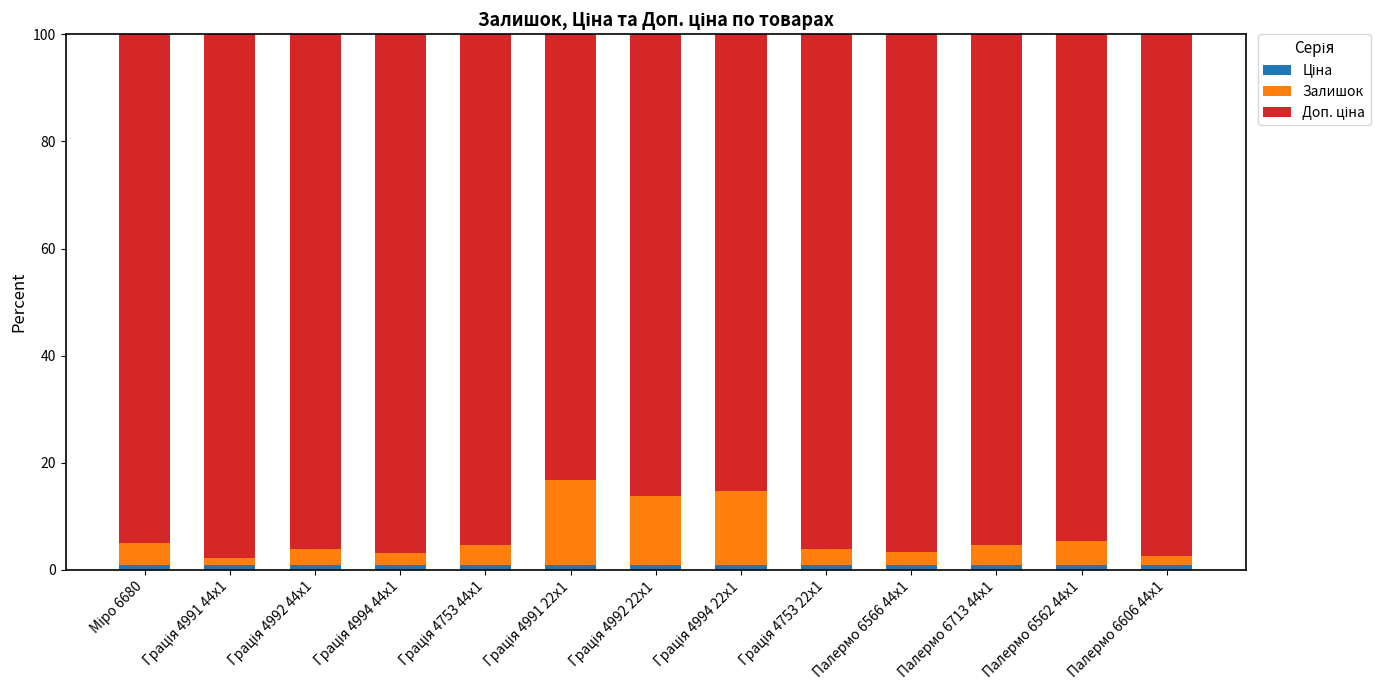

How many bars are there in total?

13